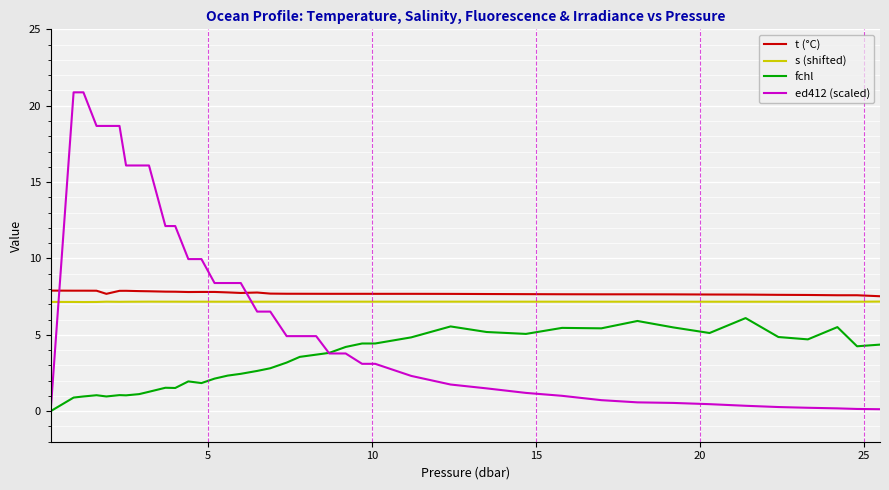

Which series has the widest spread of values?

ed412 (scaled)